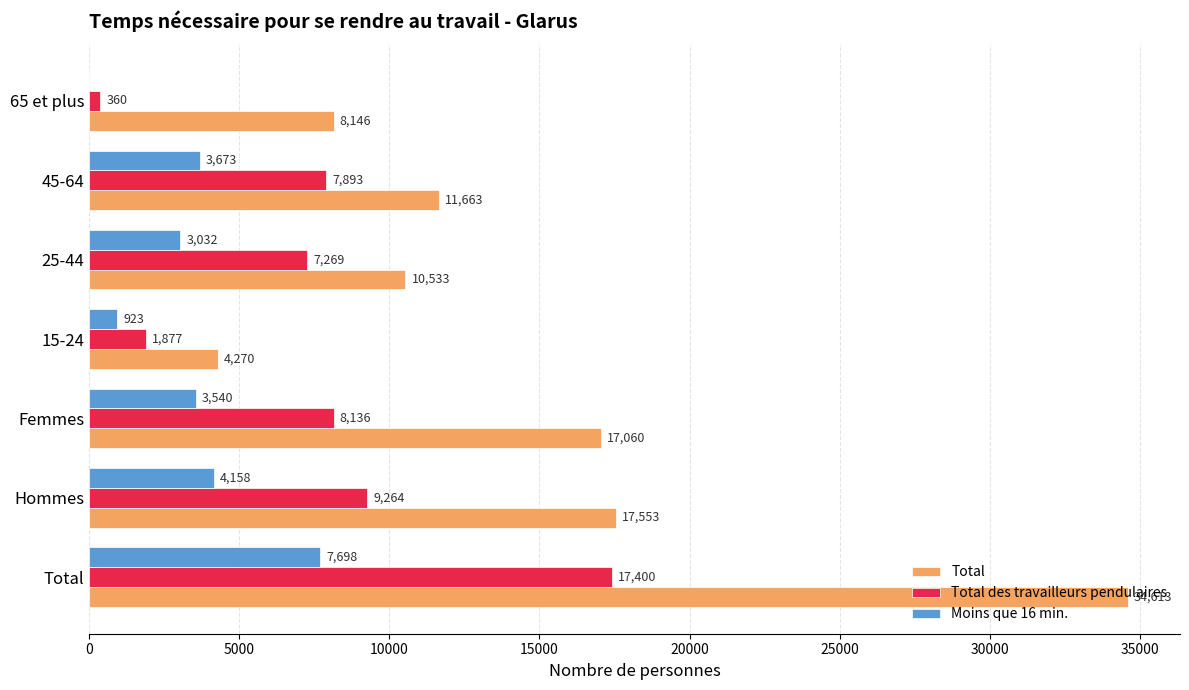

Is the value of Total at 45-64 greater than the value of Moins que 16 min. at 25-44?

Yes